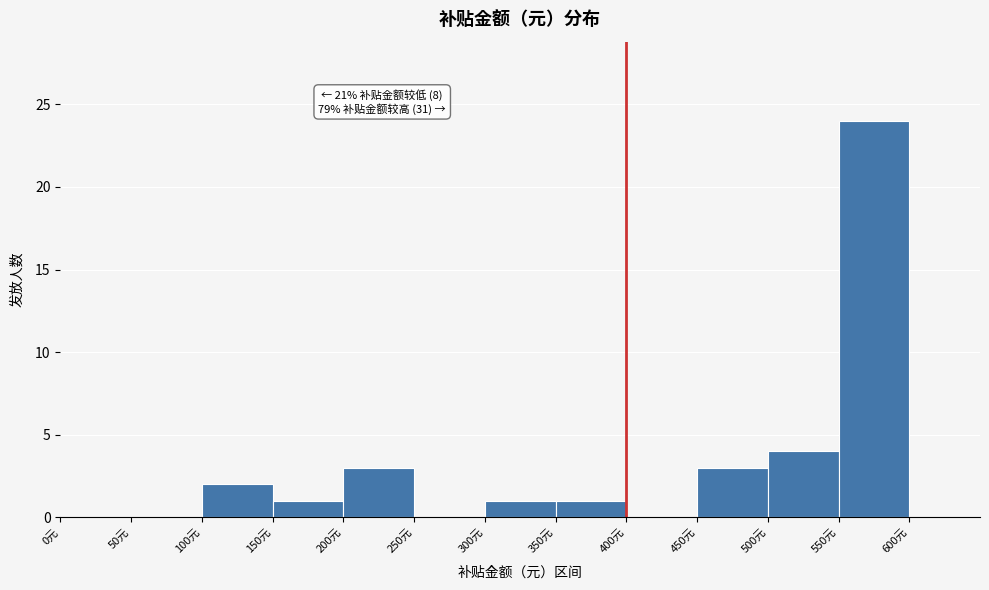

Which range on the x-axis has the tallest bar?

550 to 600